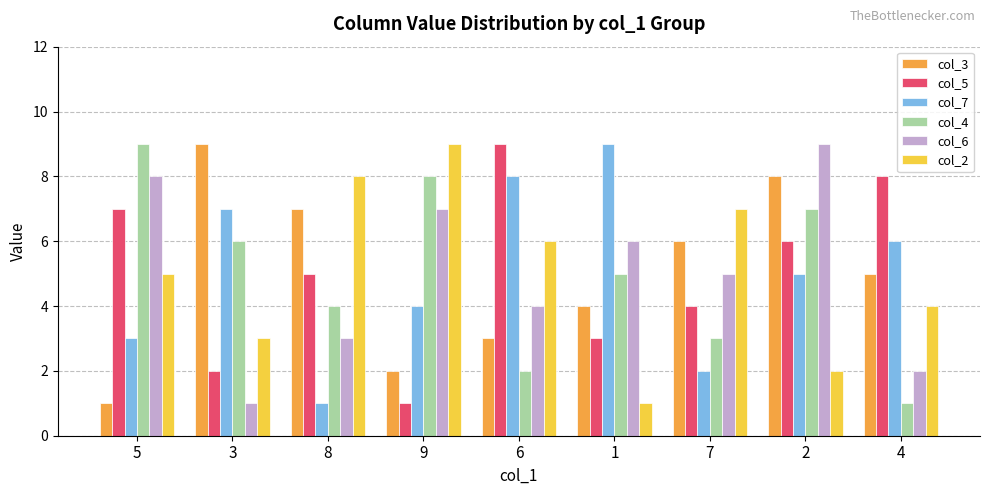

What is the label of the 7th bar from the left?

7